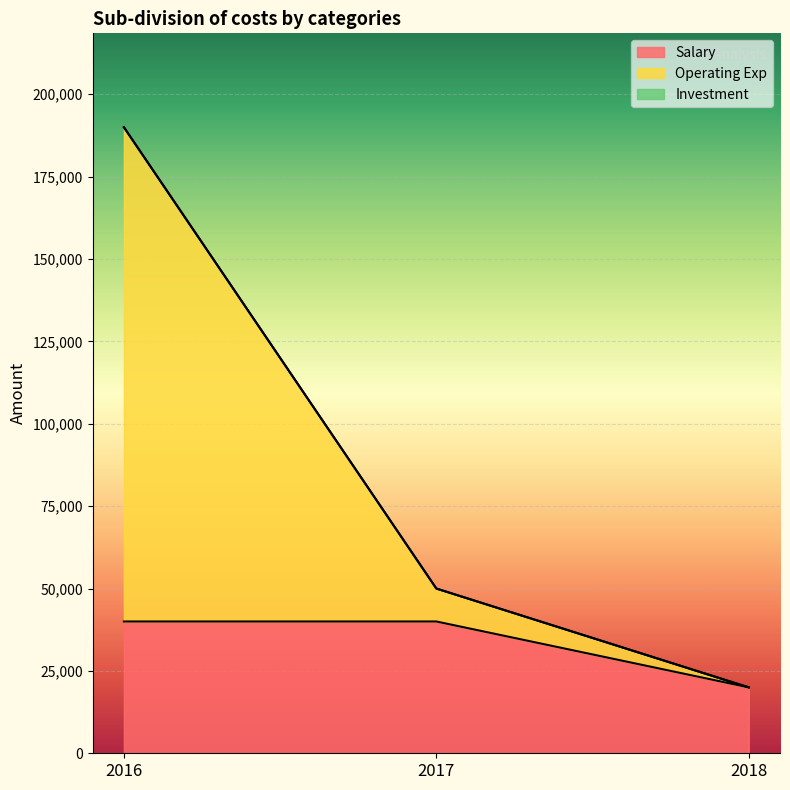

Count the Operating Exp values in the range 20000 to 190000.

3